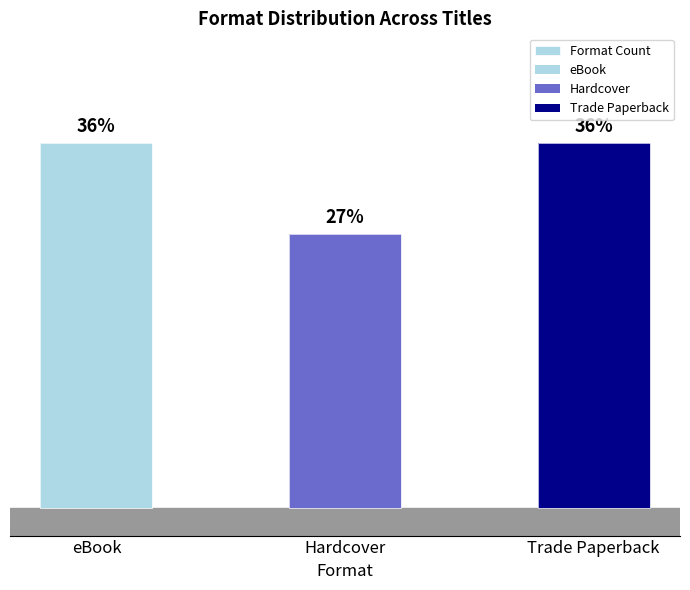

Approximately how many times larger is the value at eBook compared to Hardcover?

1.3